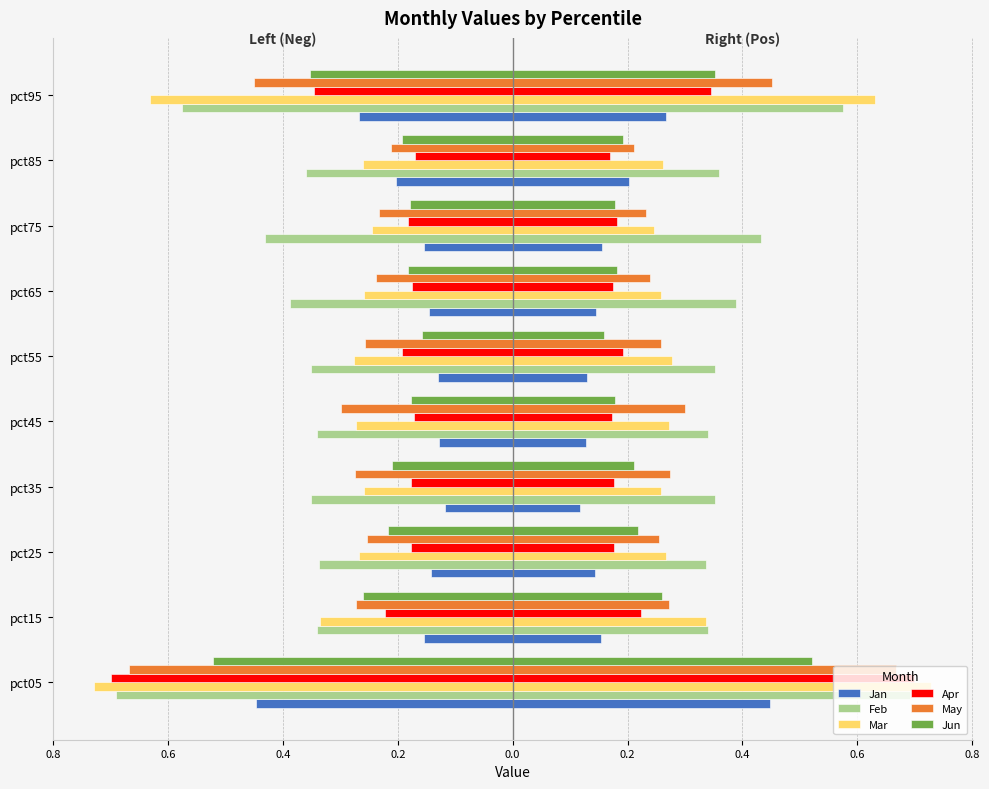

What are all the series names shown in the legend?

Jan, Feb, Mar, Apr, May, Jun